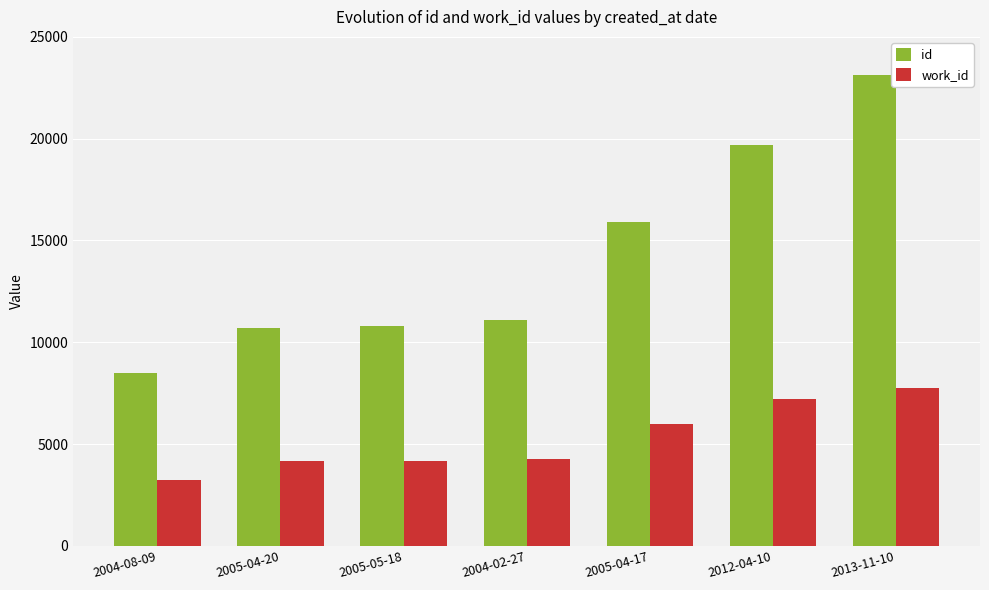

What is the difference between the id values at 2012-04-10 and 2005-04-20?

8971